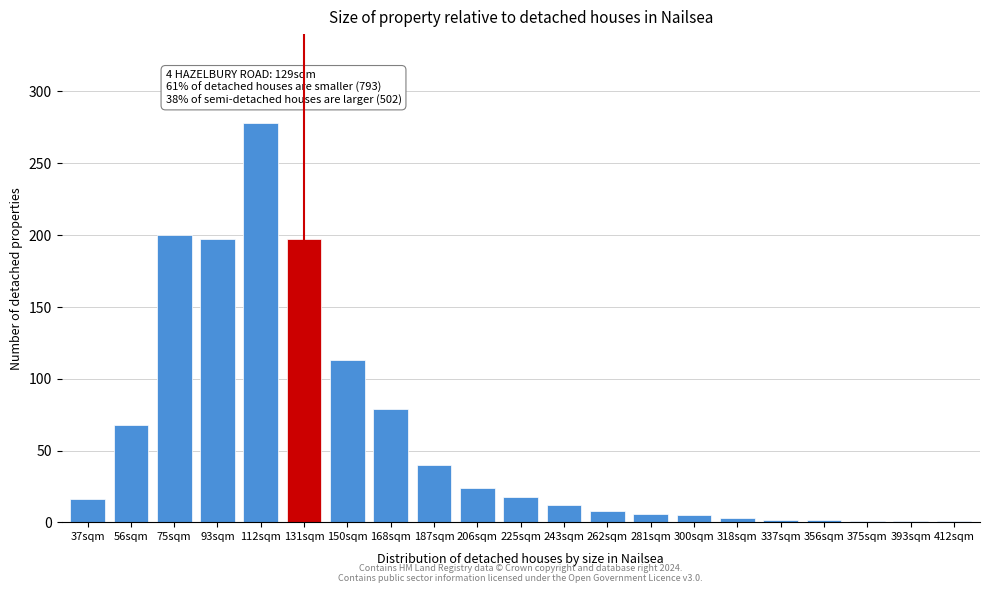

Where is the data nearest to the value 139?

150sqm